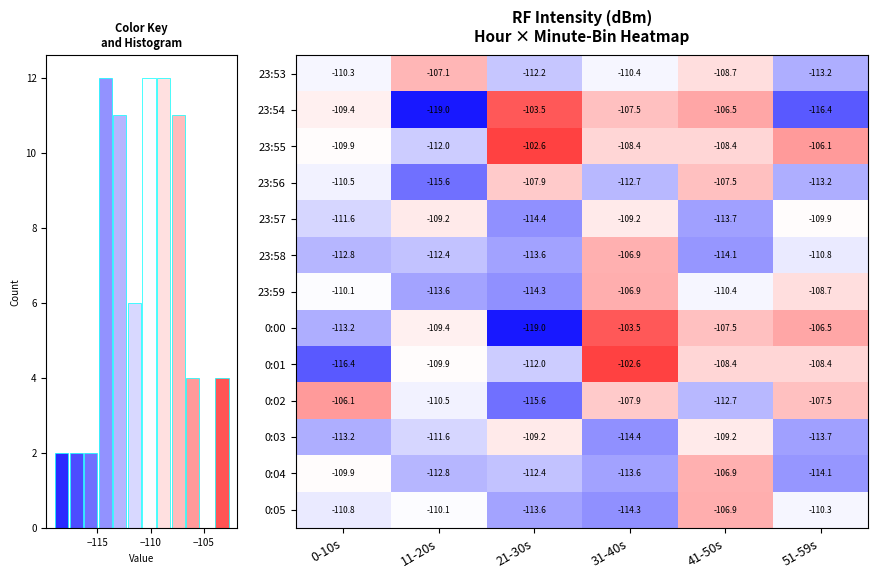

True or false: 23:59 has a value of -106.9 at 31-40s.

True